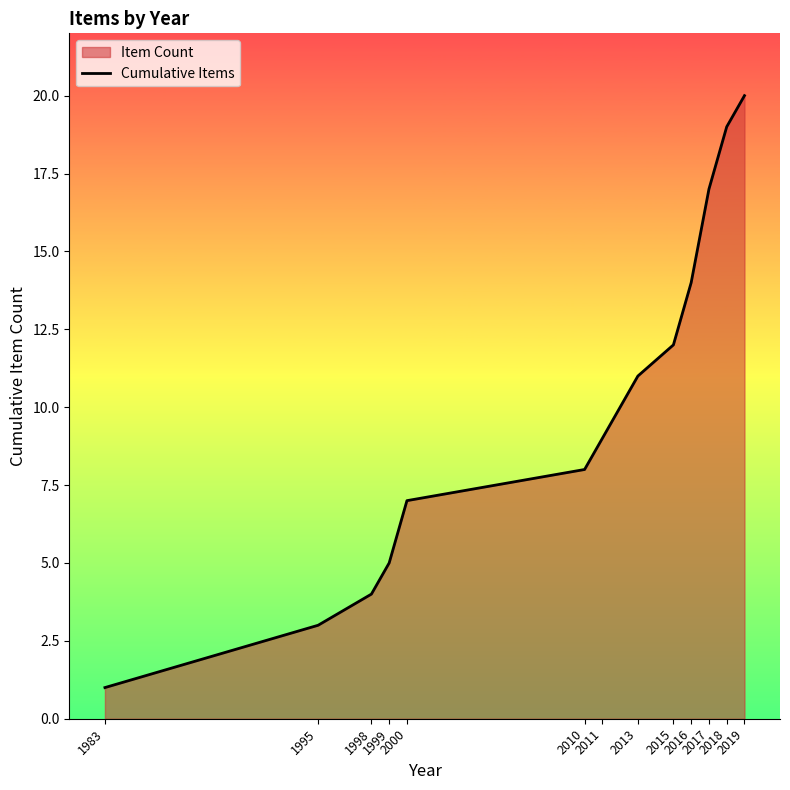

Is it true that the value at 2010 is 11?

False